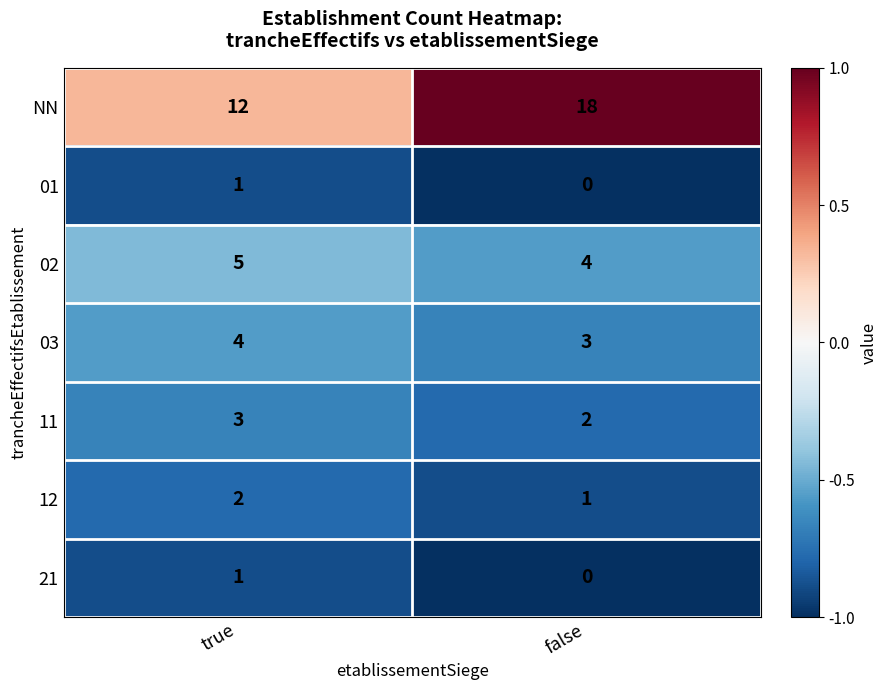

What is the difference between the NN values at true and false?

6